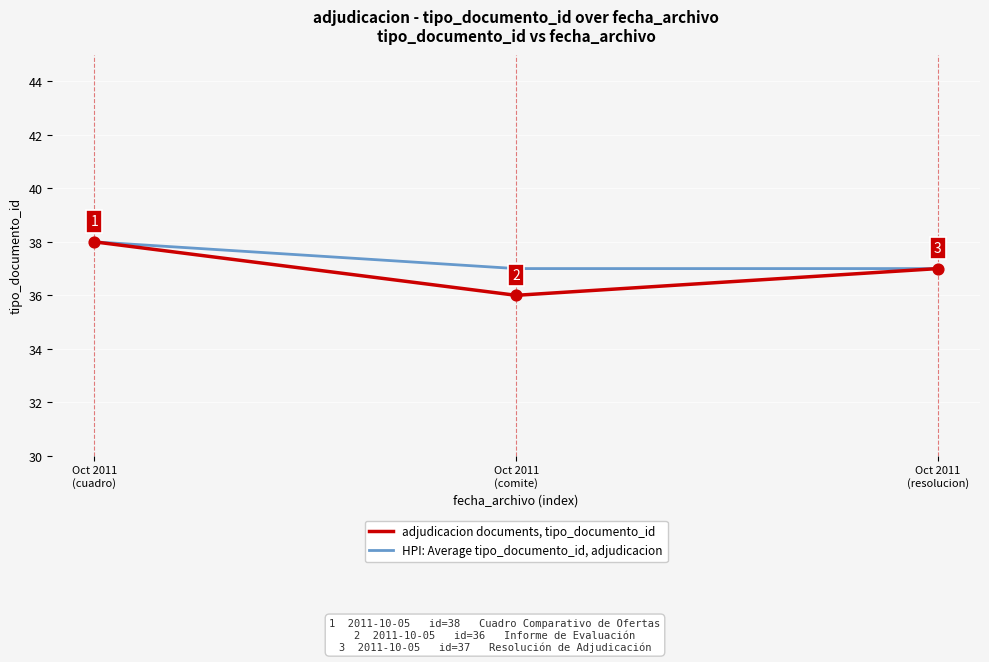

Which series has the largest range (max minus min)?

adjudicacion documents, tipo_documento_id